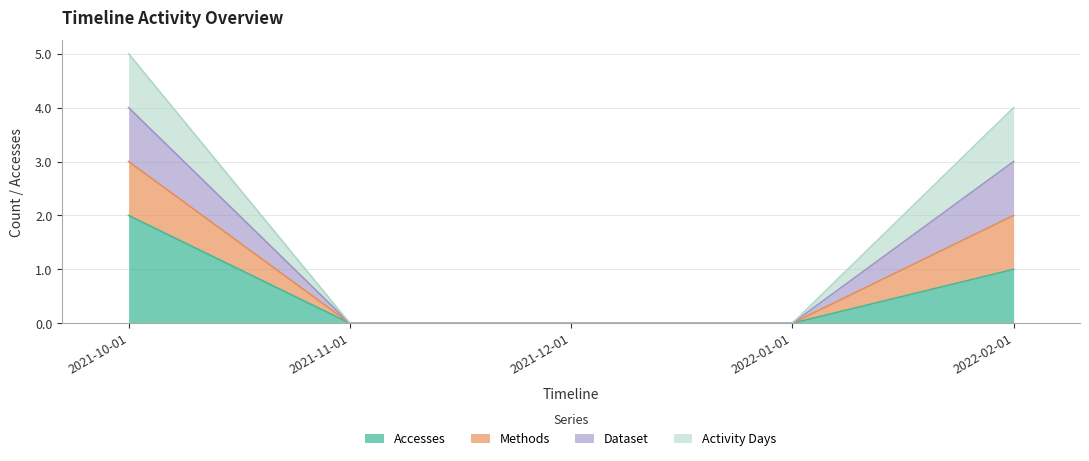

Which has a higher value, 2022-02-01 or 2021-11-01?

2022-02-01